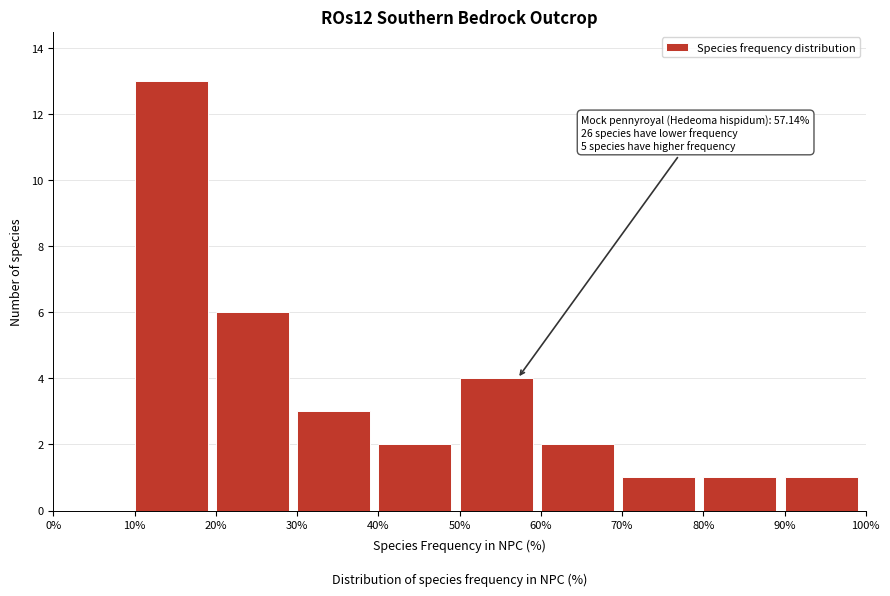

Over which range of the x-axis is the bar tallest?

10% to 20%